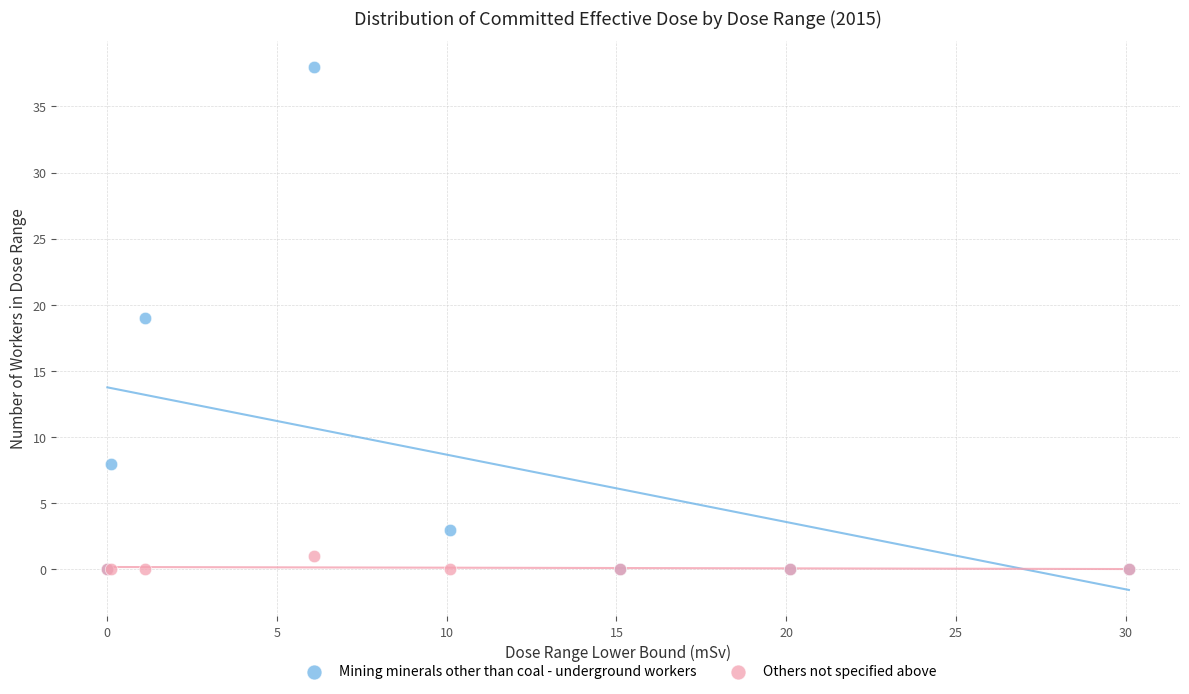

Which series has the largest Y range (max minus min)?

Mining minerals other than coal - underground workers